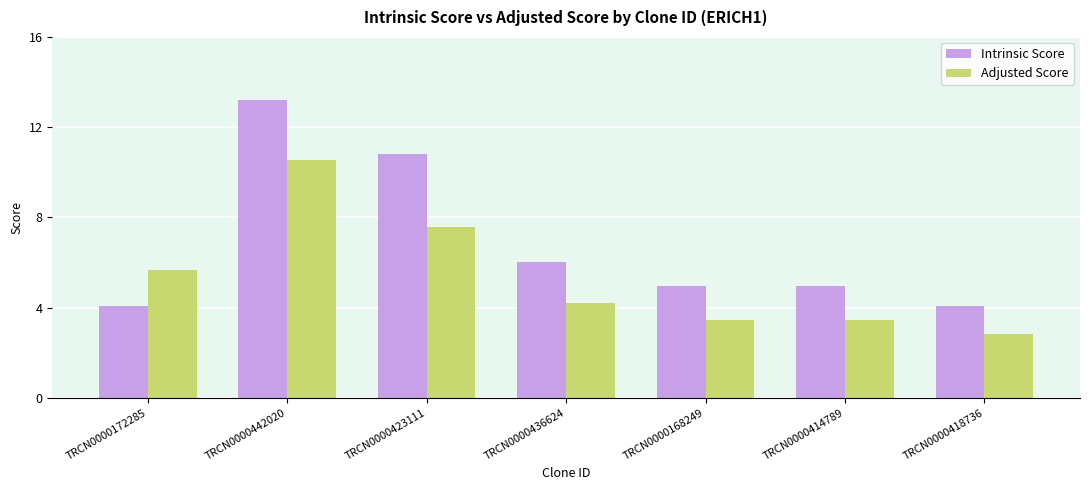

What is the average value of the Adjusted Score series?

5.4